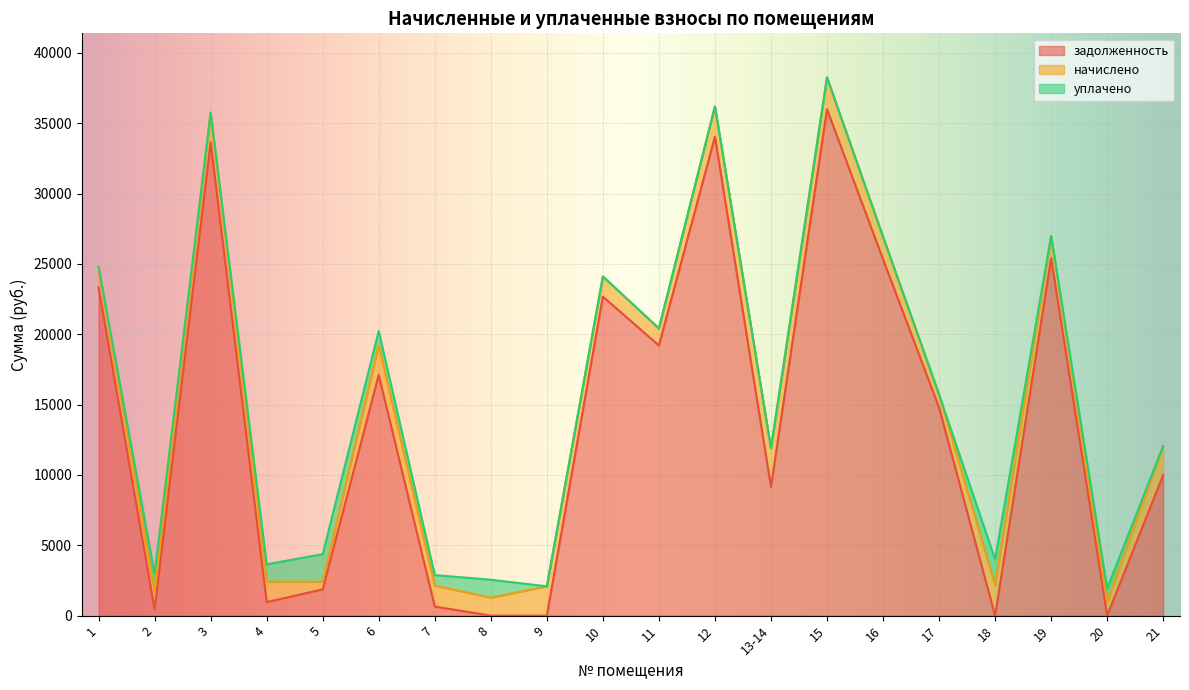

What is the total value across all series at 6?

20230.9